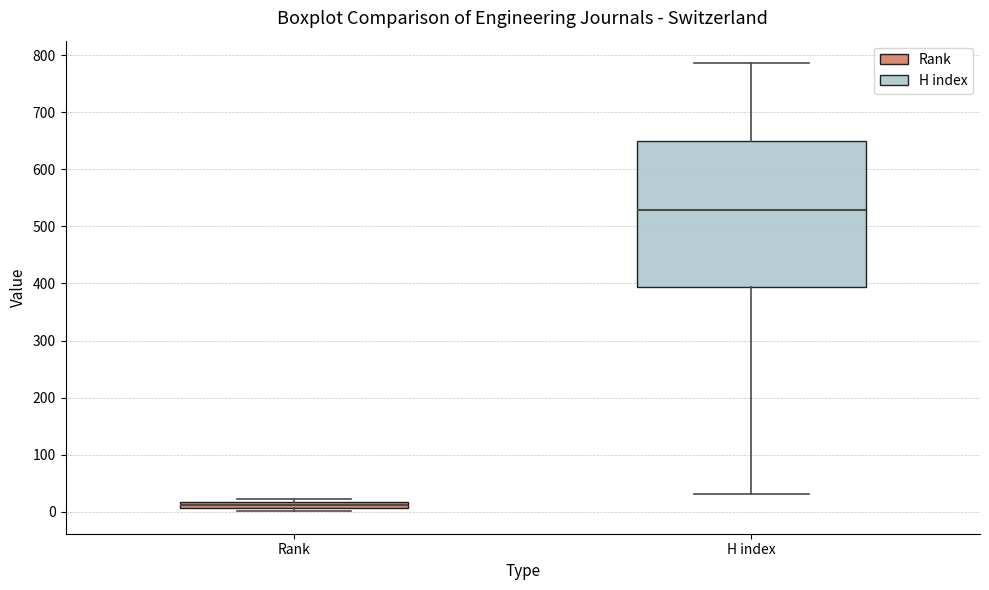

Which box has the lowest median line?

Rank